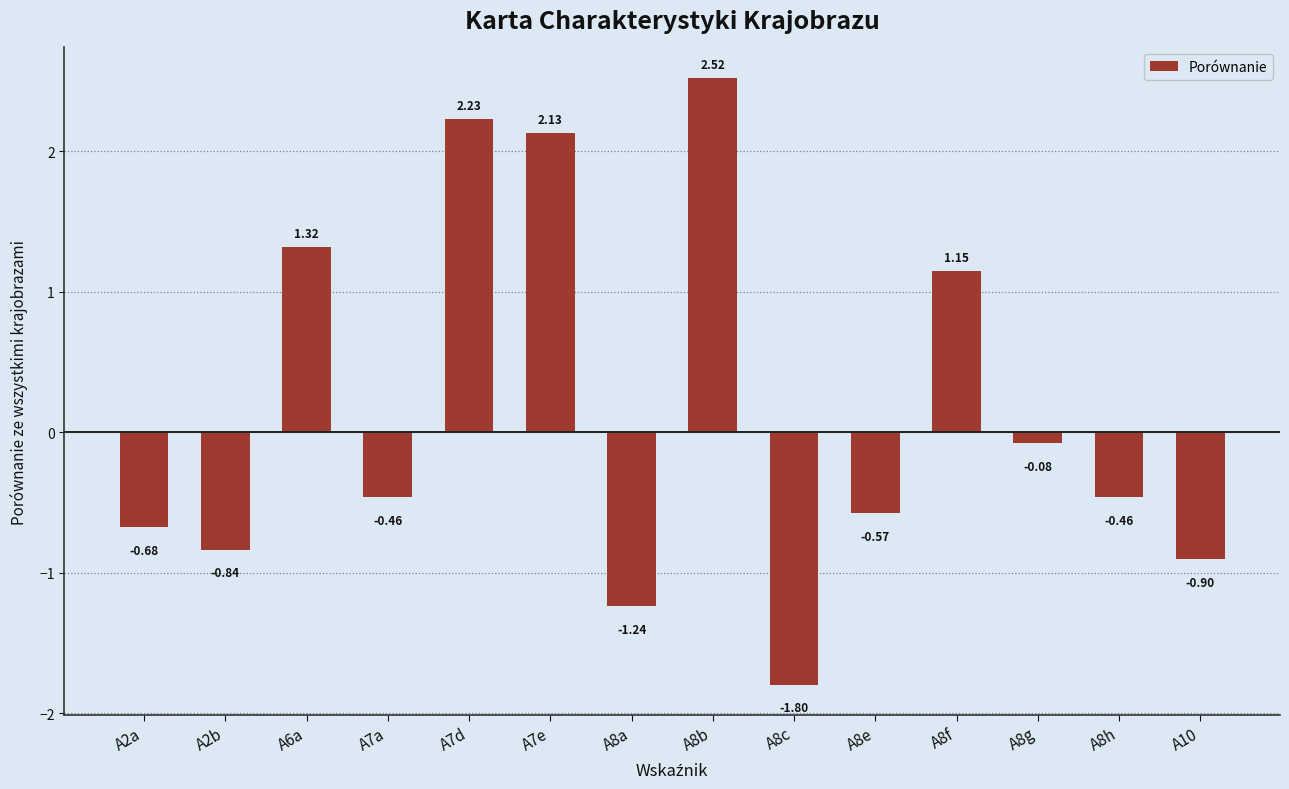

What is the difference between the values at A8b and A8c?

4.3